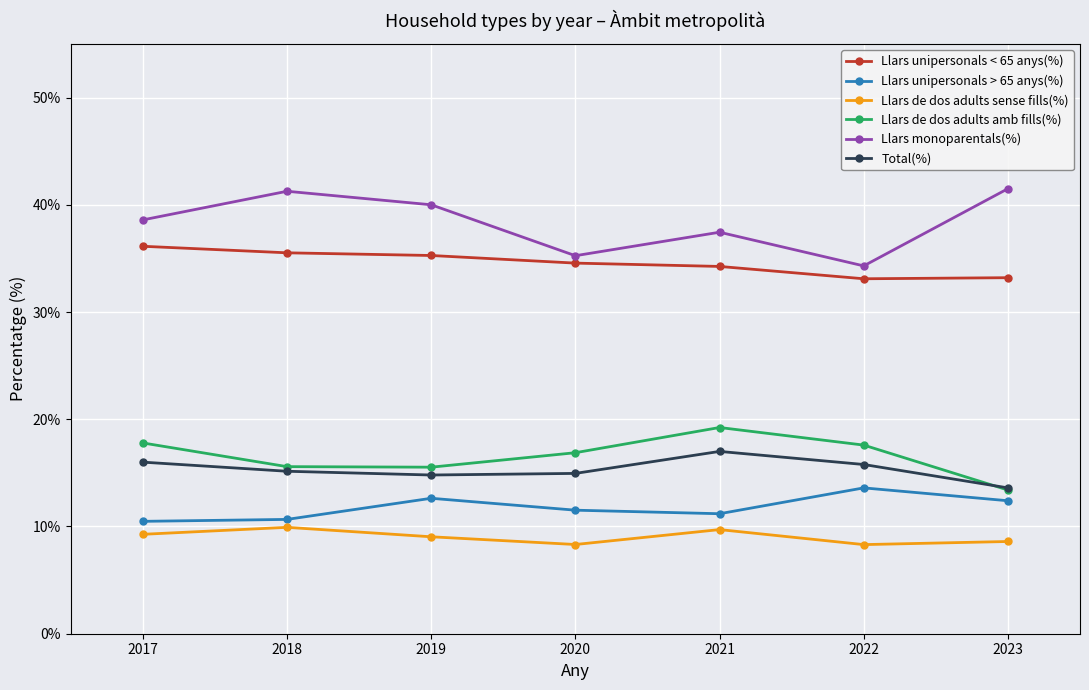

Where does the Llars de dos adults sense fills(%) series first go above 9?

2017